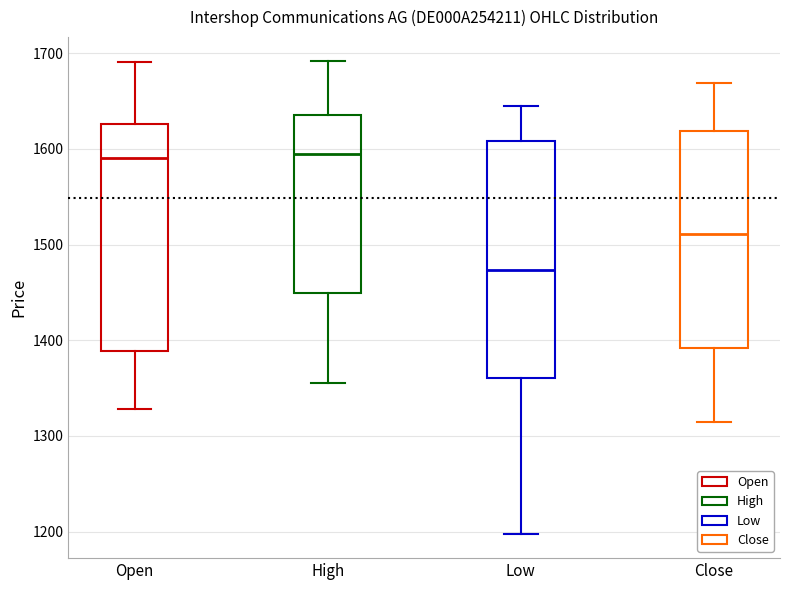

Where does the median line of the box for Open sit on the y-axis? The values are not printed on the chart, so give them approximately, as read against the axis.

1590